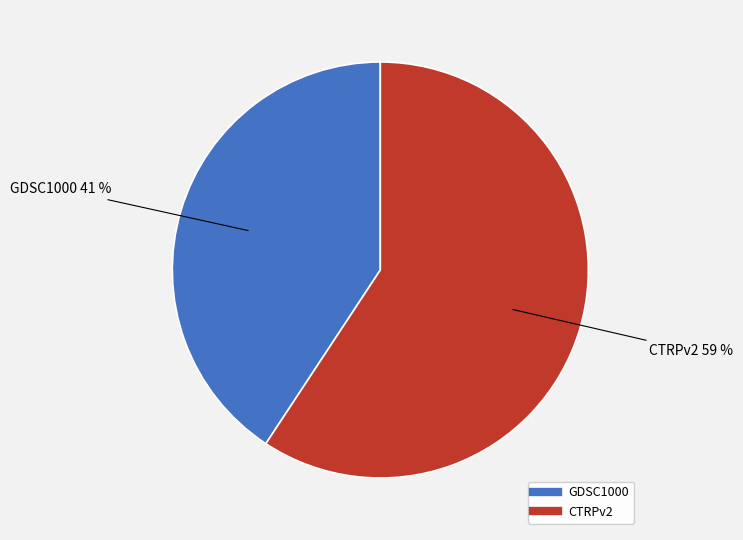

To the nearest percent, what is the average slice percentage?

50%